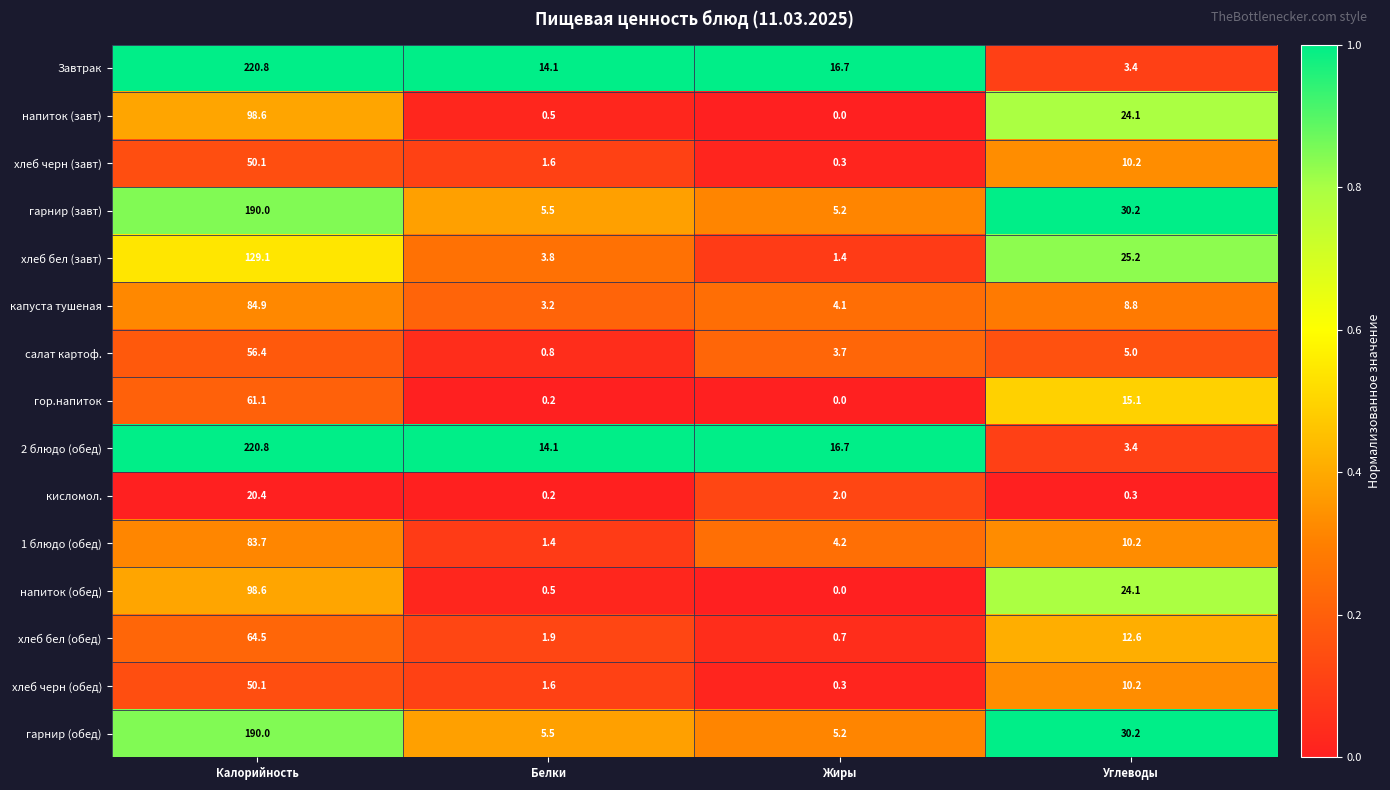

Count the number of categories in the chart.

4